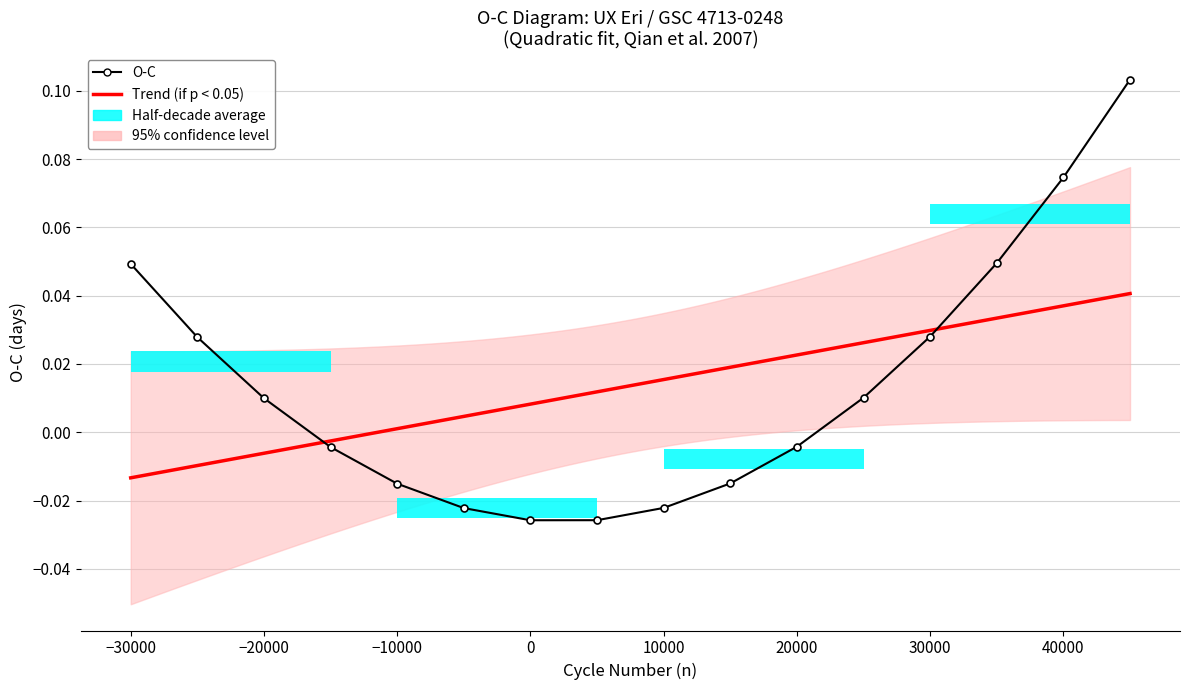

Reading right to left, extract all data points from this chart.

0.1	0.1	0.0	0.0	0.0	-0.0	-0.0	-0.0	-0.0	-0.0	-0.0	-0.0	-0.0	0.0	0.0	0.0